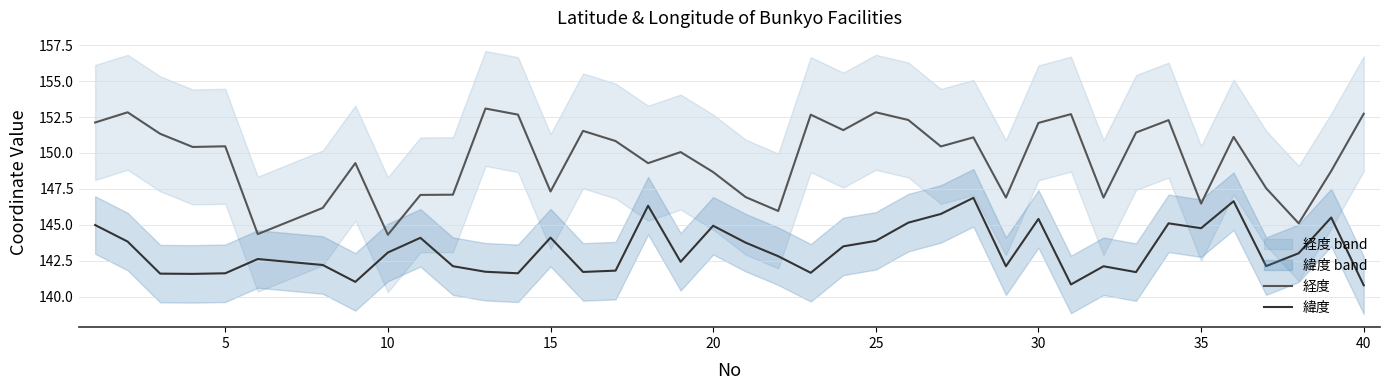

What is the minimum value for 緯度?

140.8